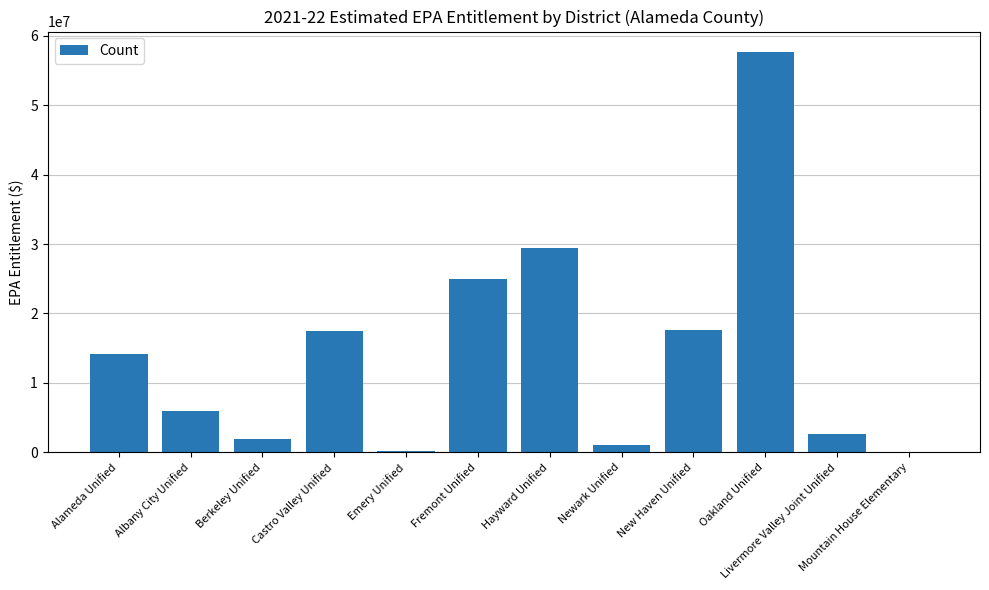

What is the approximate value at Alameda Unified?

14121808